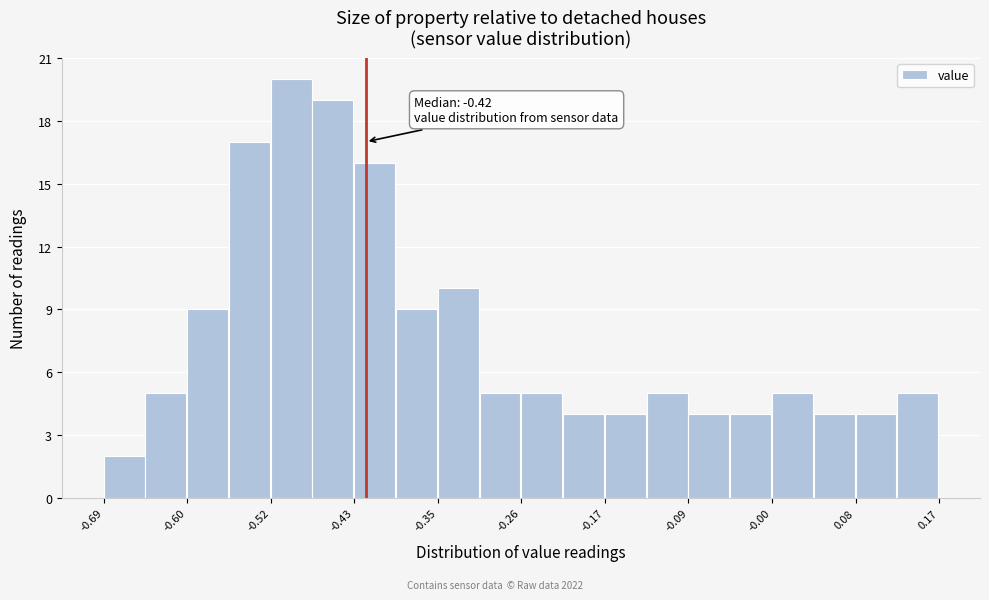

Over which range of the x-axis is the bar tallest?

-0.518 to -0.475